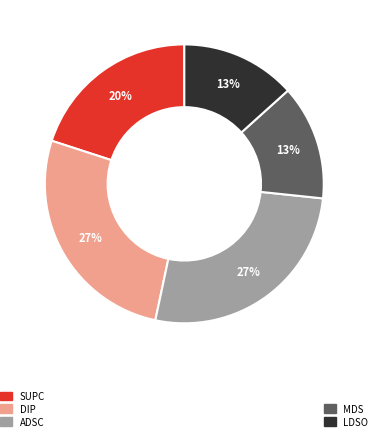

How many segments does this pie chart have?

5